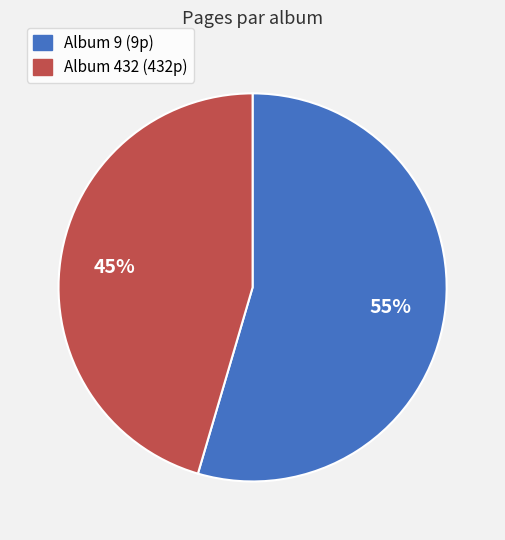

How many segments does this pie chart have?

2